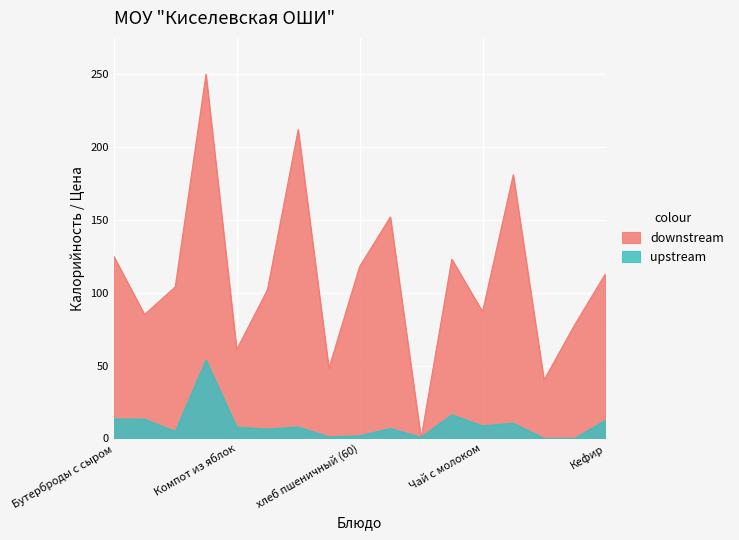

What is the difference between the upstream values at хлеб пшеничный (40) and Хлеб ржаной (30)?

1.0